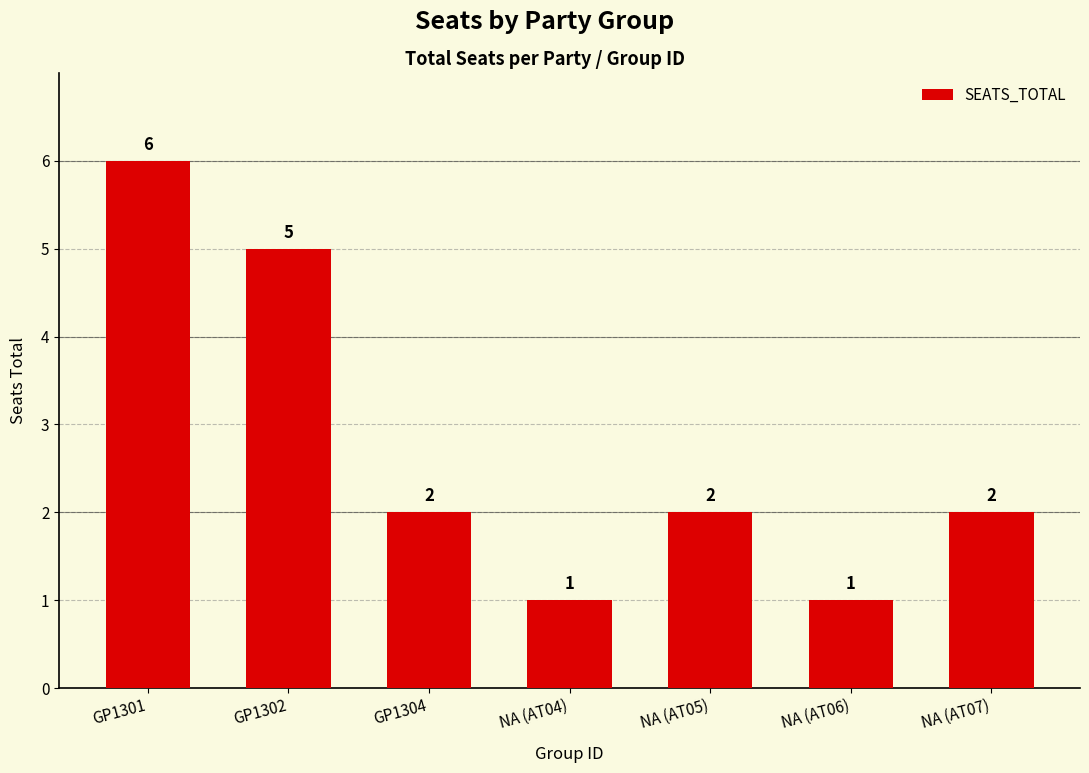

Reading left to right, extract all data points from this chart.

6	5	2	1	2	1	2